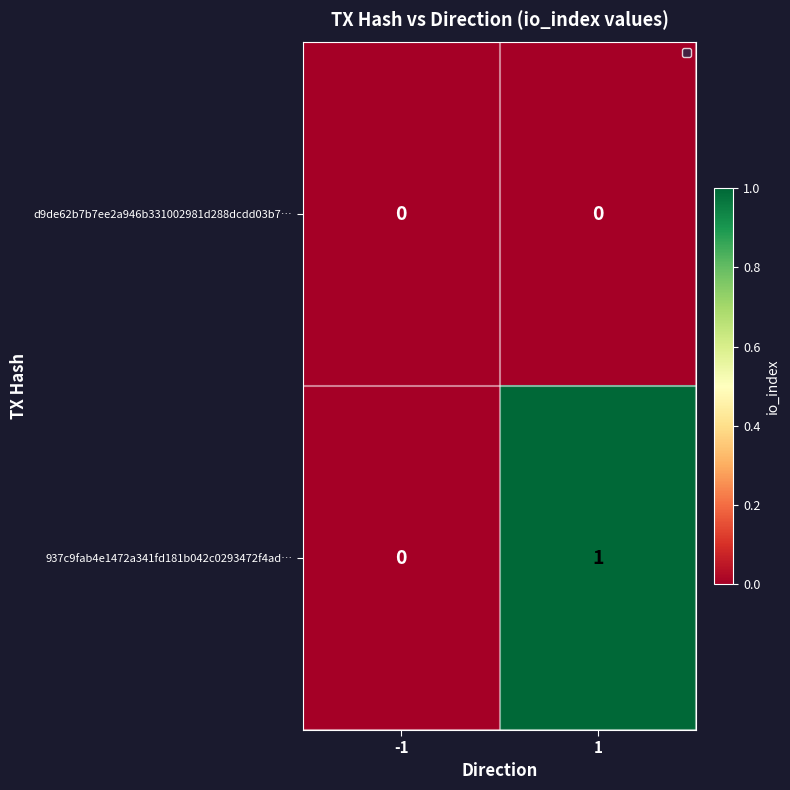

Rank the series by their average value, from lowest to highest.

d9de62b7b7ee2a946b331002981d288dcdd03b7…, 937c9fab4e1472a341fd181b042c0293472f4ad…